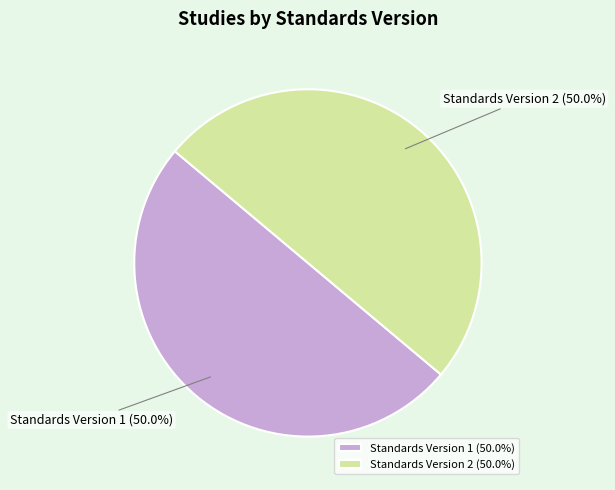

To the nearest percent, what is the difference between the largest and smallest slice percentages?

0%